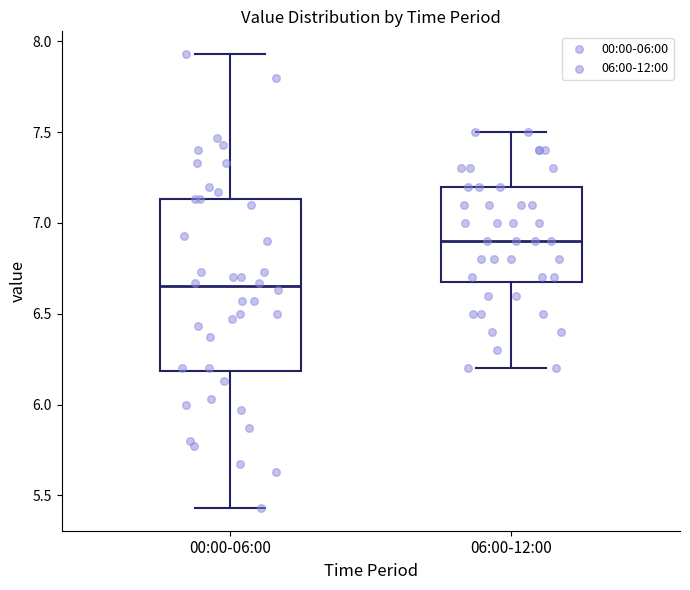

Which box has the highest median line?

06:00-12:00